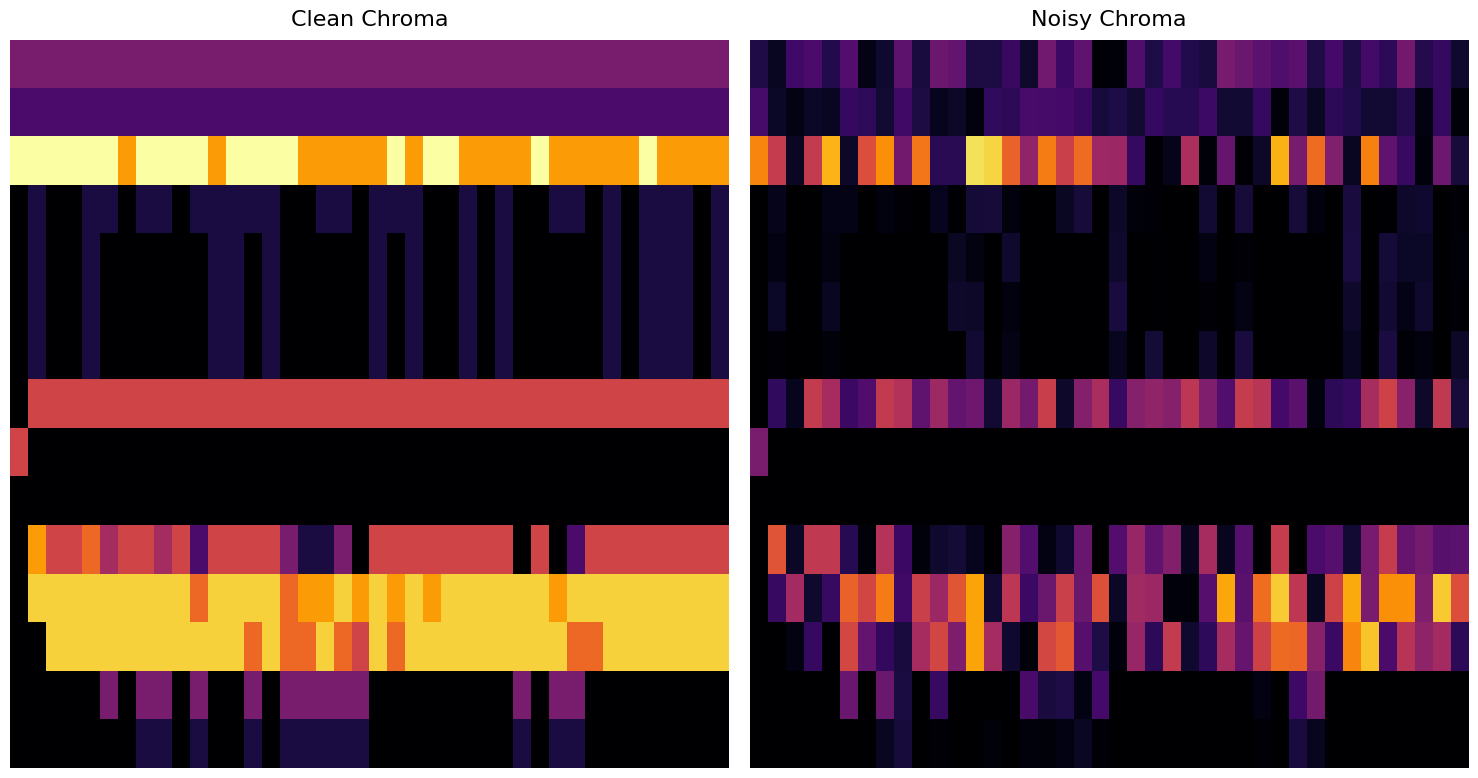

What is the difference between the highest and lowest values at 19?

0.6